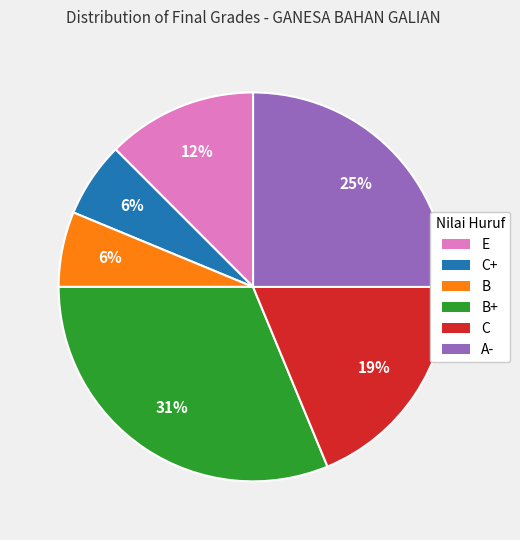

How many slices are in this pie chart?

6